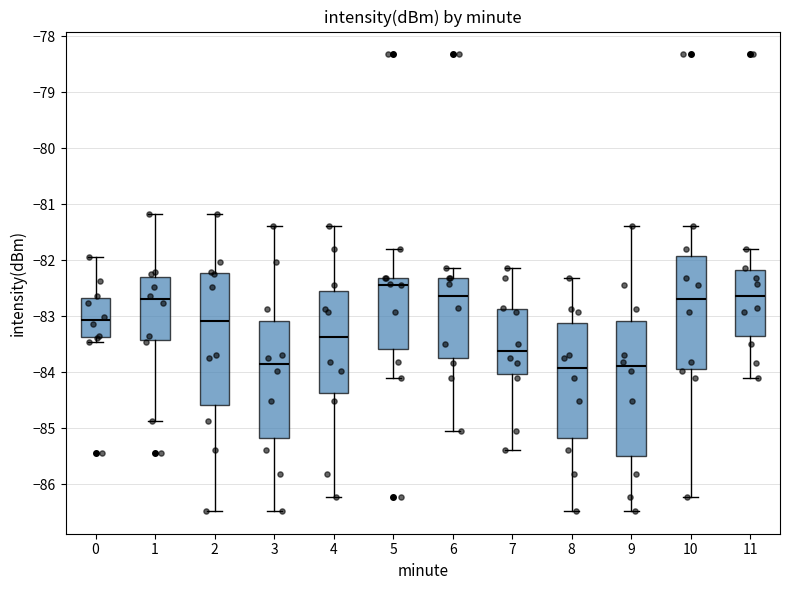

Which box has the highest median line?

5